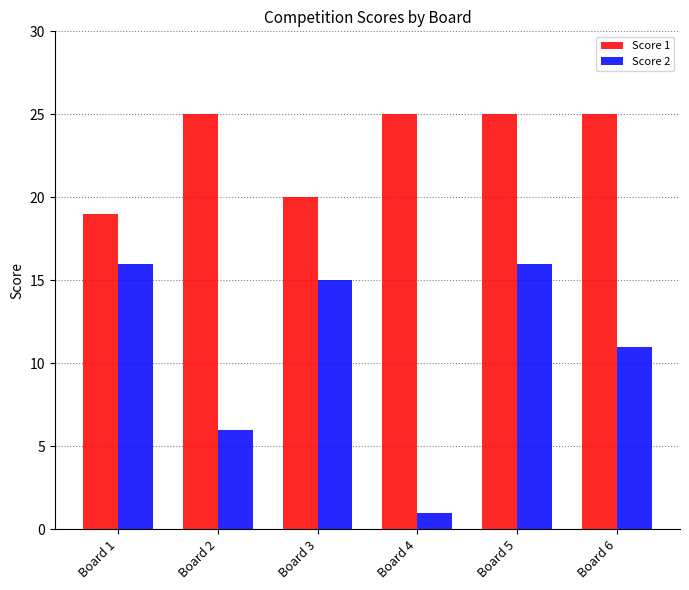

What is the total value across all series at Board 4?

26